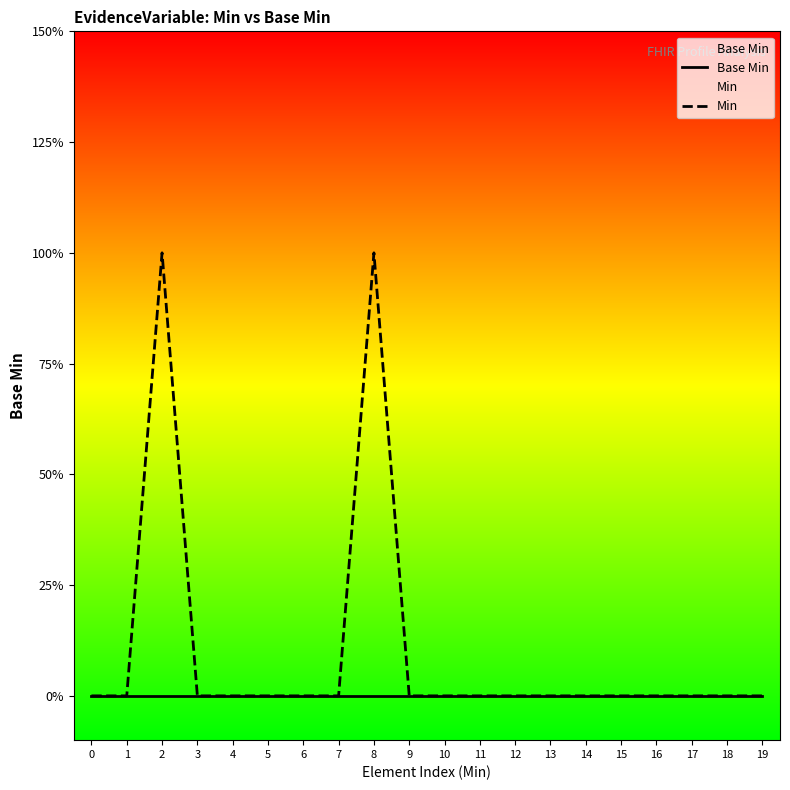

Rank the series by their average value, from highest to lowest.

Min, Base Min